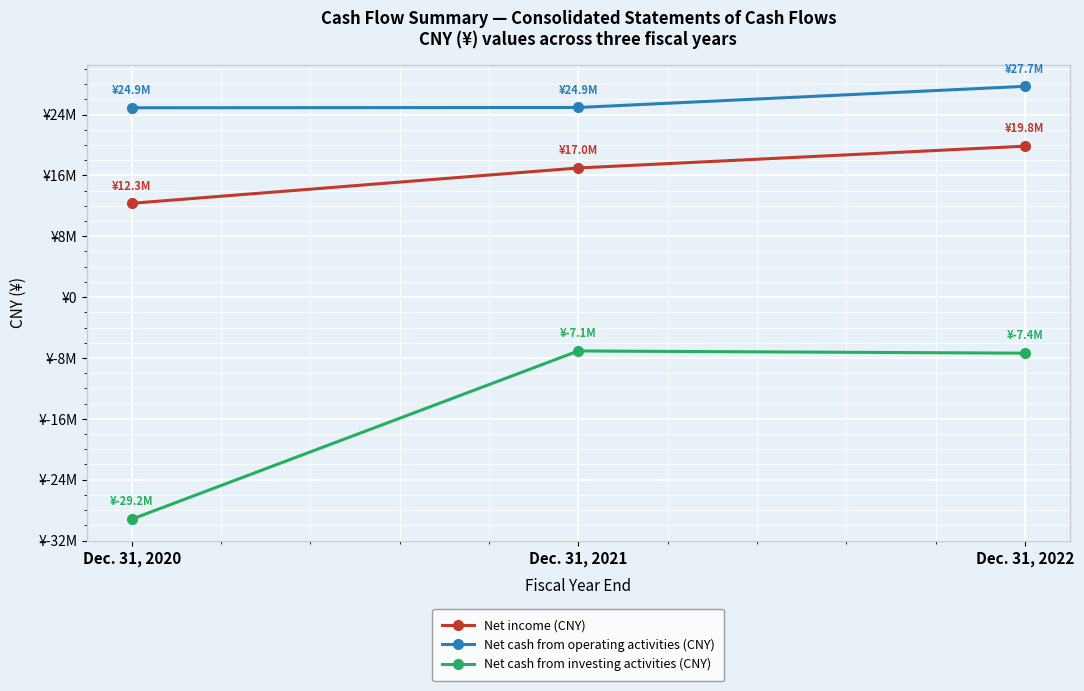

Is this an area chart (filled region under the line)?

No